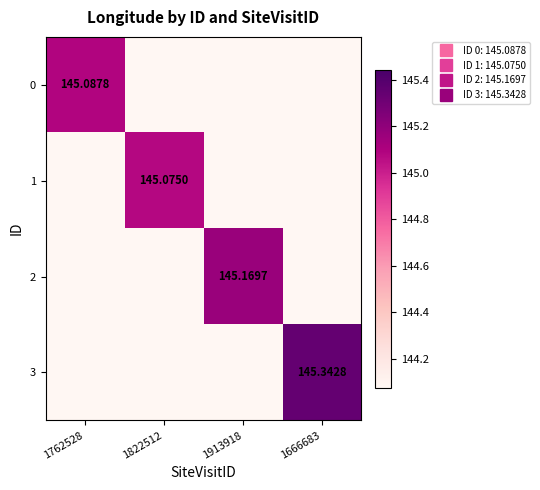

What is the sum of all 0 values?

145.1